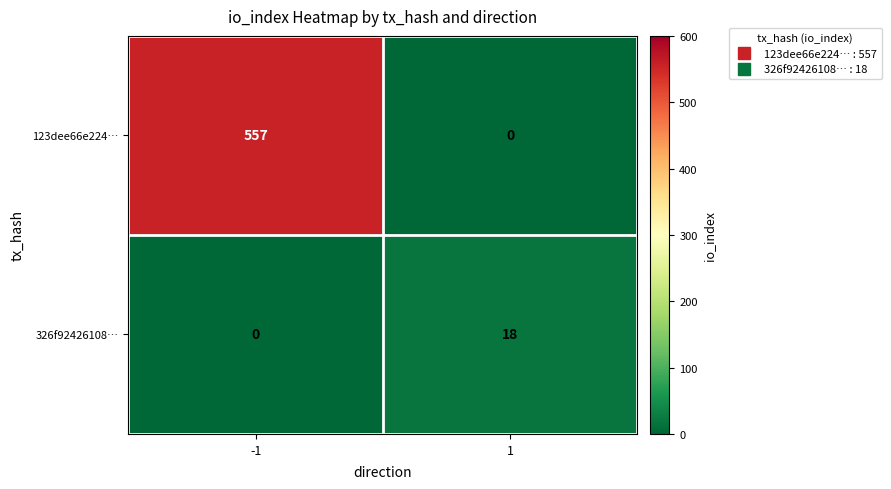

The value of 326f92426108… at -1 is 0. True or false?

True